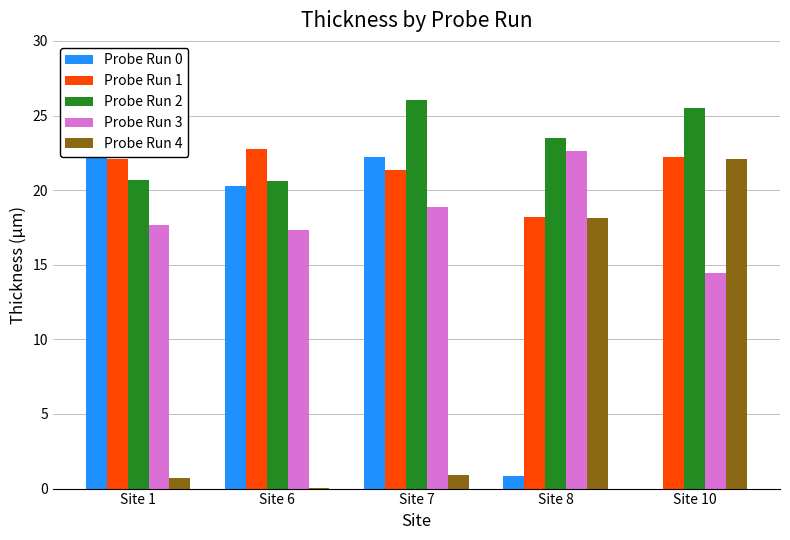

What is the difference between the maximum and minimum values in the Probe Run 3 series?

8.2